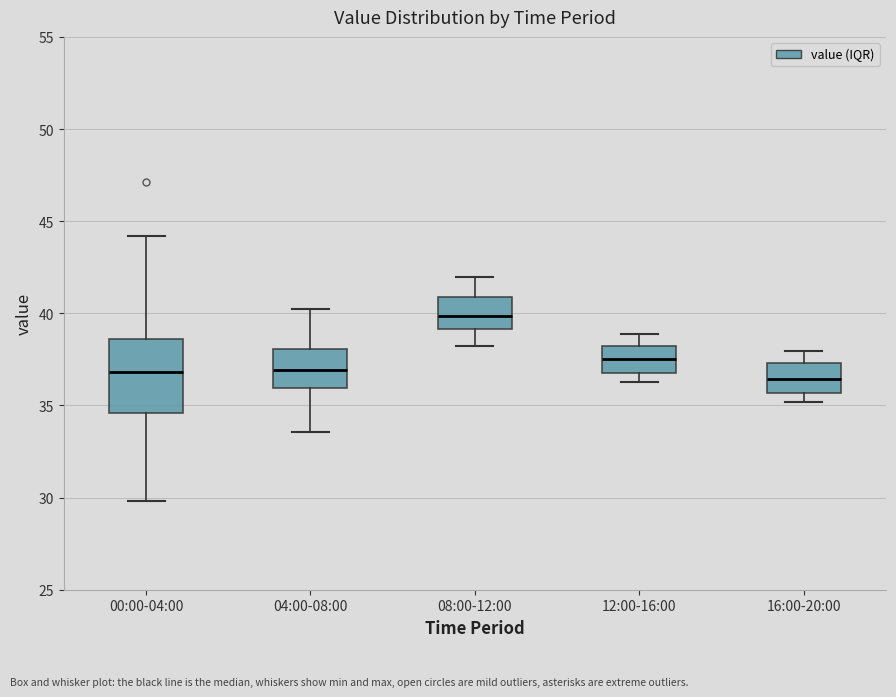

Comparing the boxes themselves (not the whiskers), which one is the tallest?

00:00-04:00